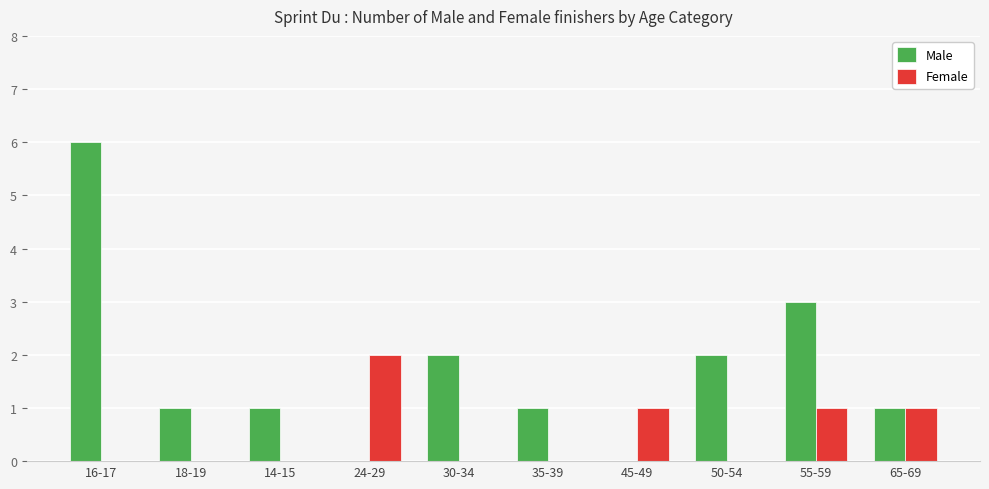

Reading right to left, list all the values displayed in this chart.

Male: 1	3	2	0	1	2	0	1	1	6
Female: 1	1	0	1	0	0	2	0	0	0